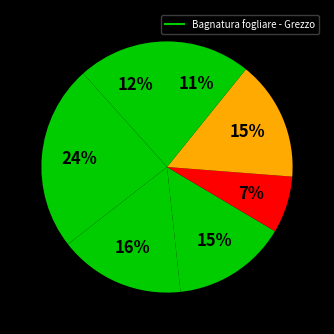

Is there a majority slice in this chart?

No